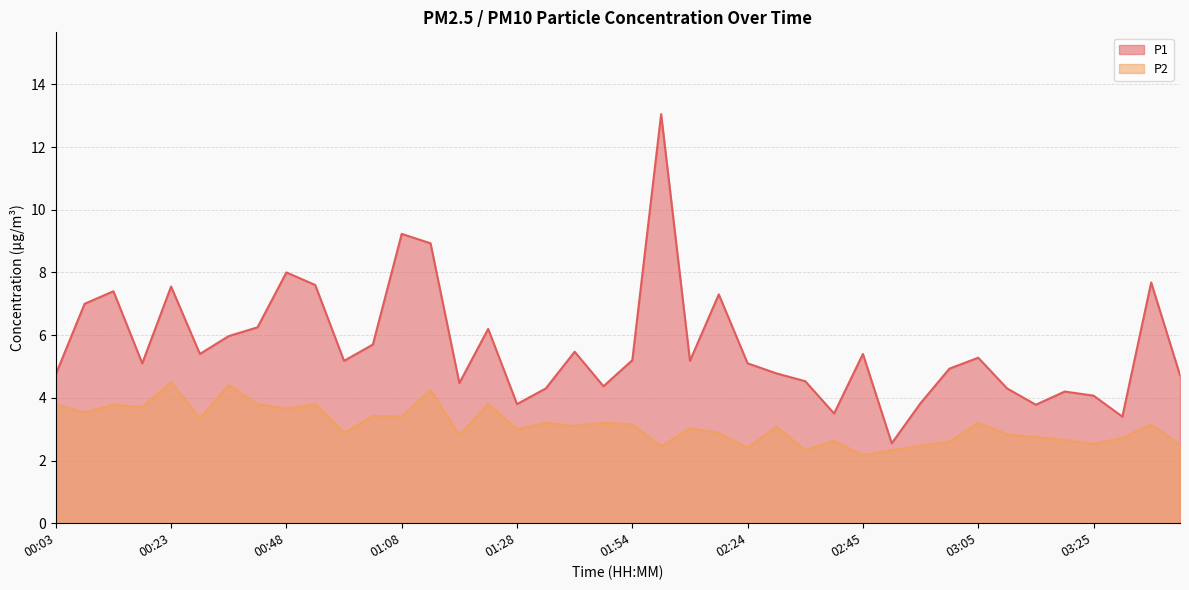

At which category does P1 reach its first local peak?

00:13